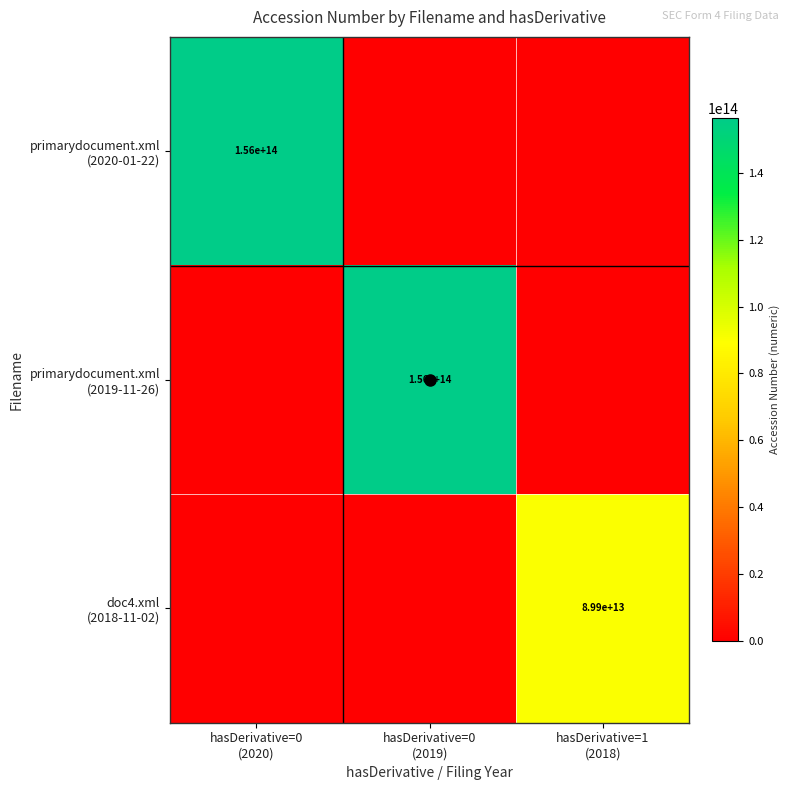

At which label is primarydocument.xml (2020-01-22) closest to 78109010000244?

hasDerivative=0 (2019)